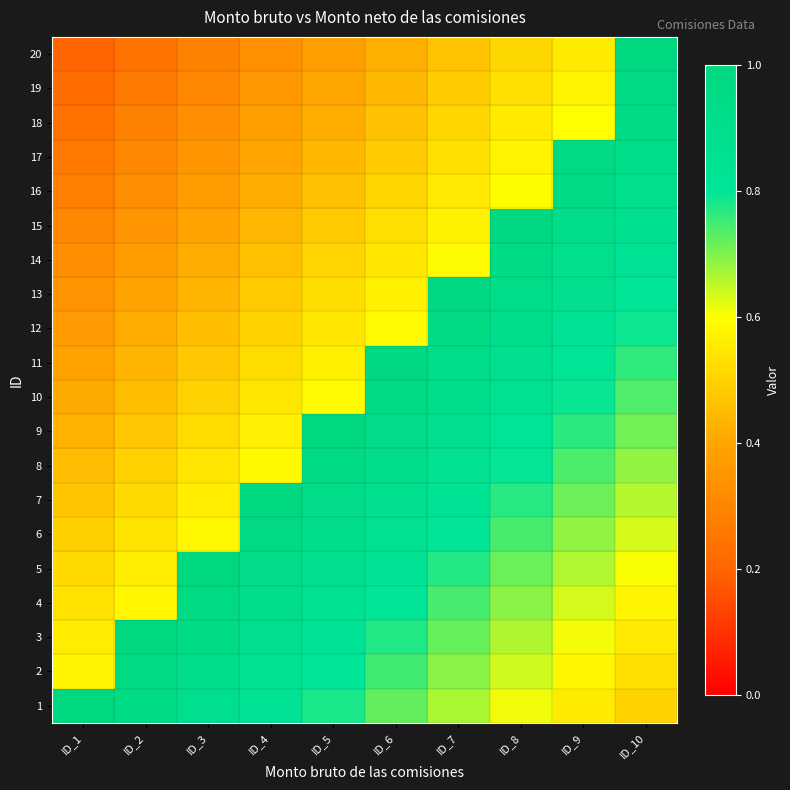

Rank the series at ID_6 from highest to lowest value.

11, 10, 9, 8, 7, 6, 5, 4, 3, 2, 1, 12, 13, 14, 15, 16, 17, 18, 19, 20